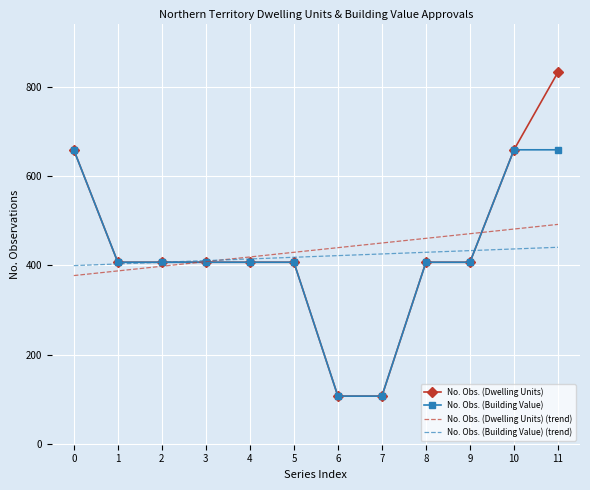

True or false: No. Obs. (Dwelling Units) (trend) has a value of 439.7 at 6.

True